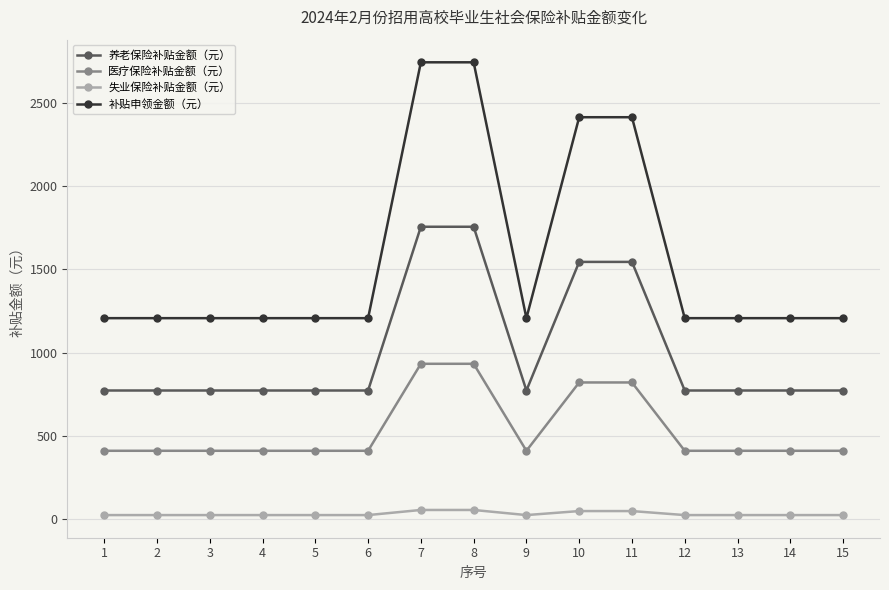

Which series changed the most between 8 and 15?

补贴申领金额（元）